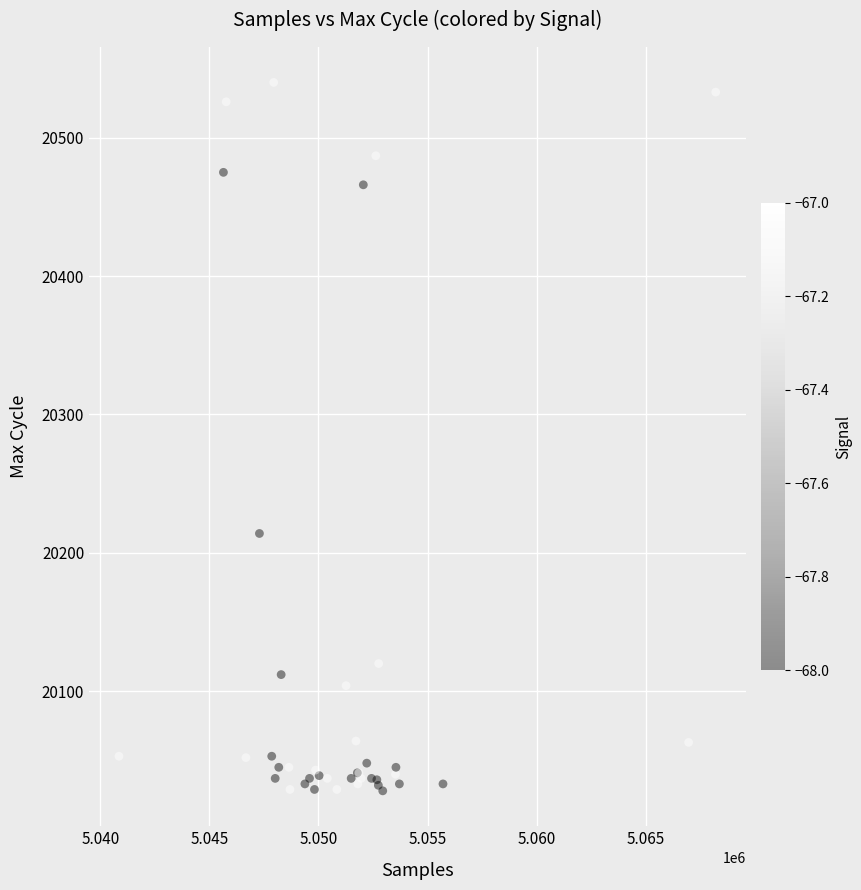

What Y value in the scatter plot is closest to 20284?

20214